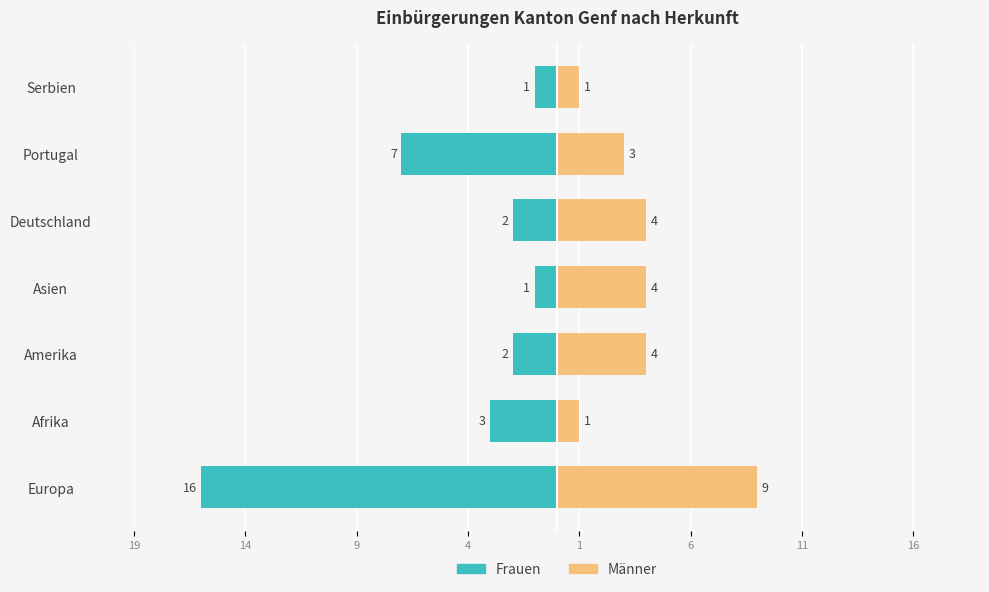

The Frauen series shows -3 at Amerika. True or false?

False